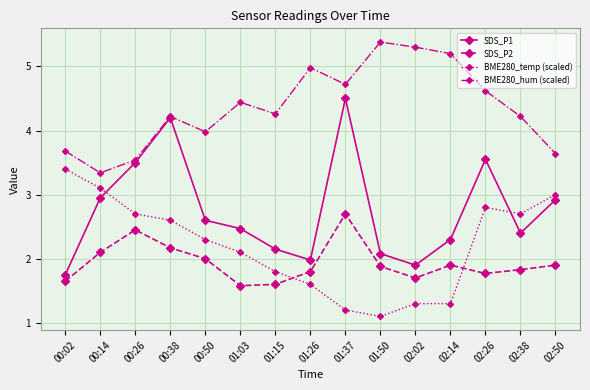

True or false: SDS_P2 has a value of 1.9 at 02:14.

True